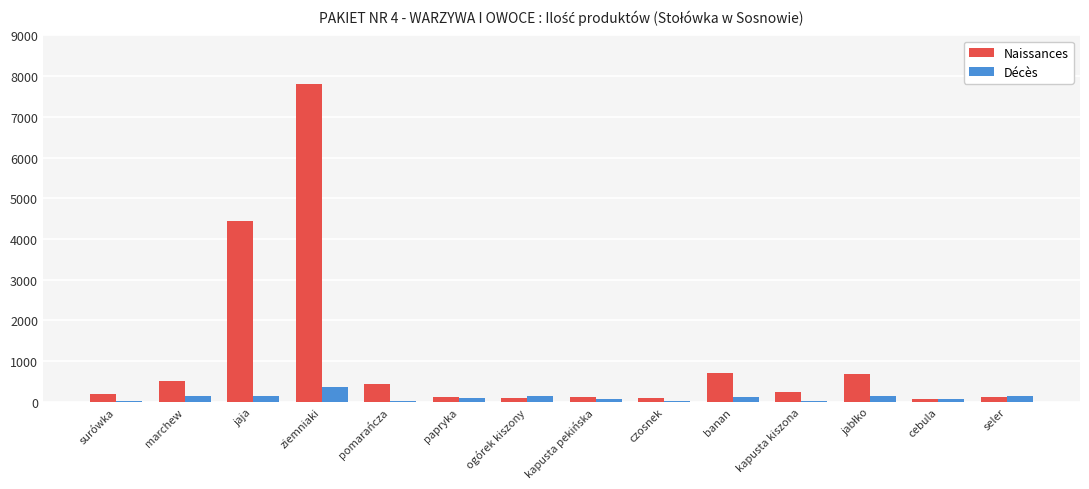

Where is Naissances nearest to the value 3930?

jaja